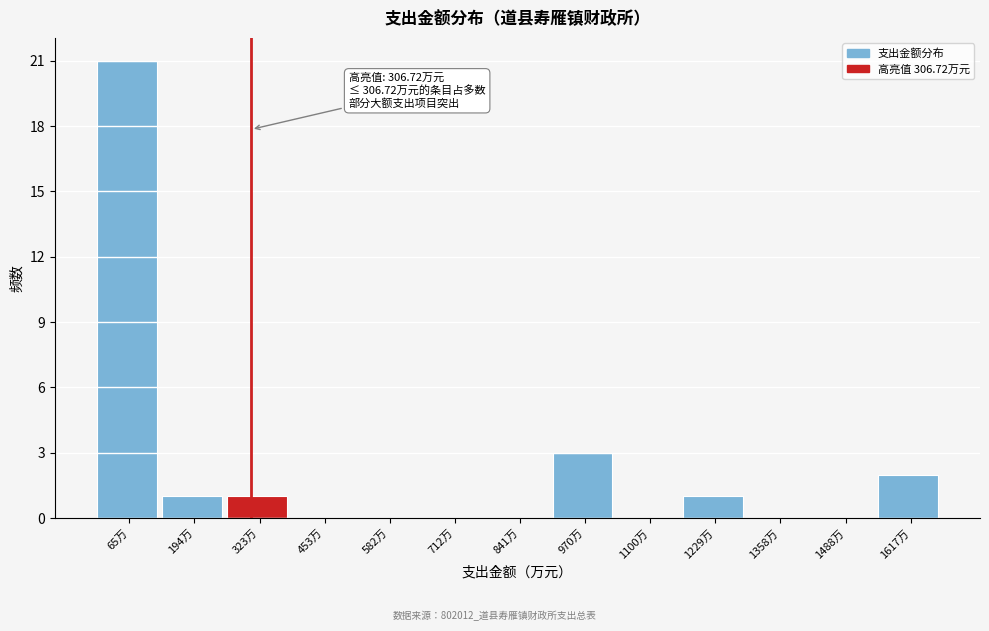

Which range on the x-axis has the tallest bar?

0 to 120